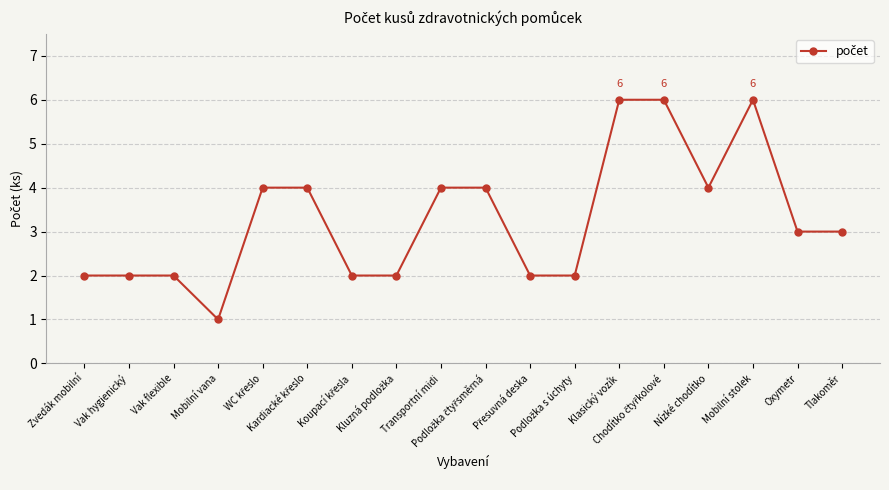

Which label corresponds to the smallest value in the chart?

Mobilní vana